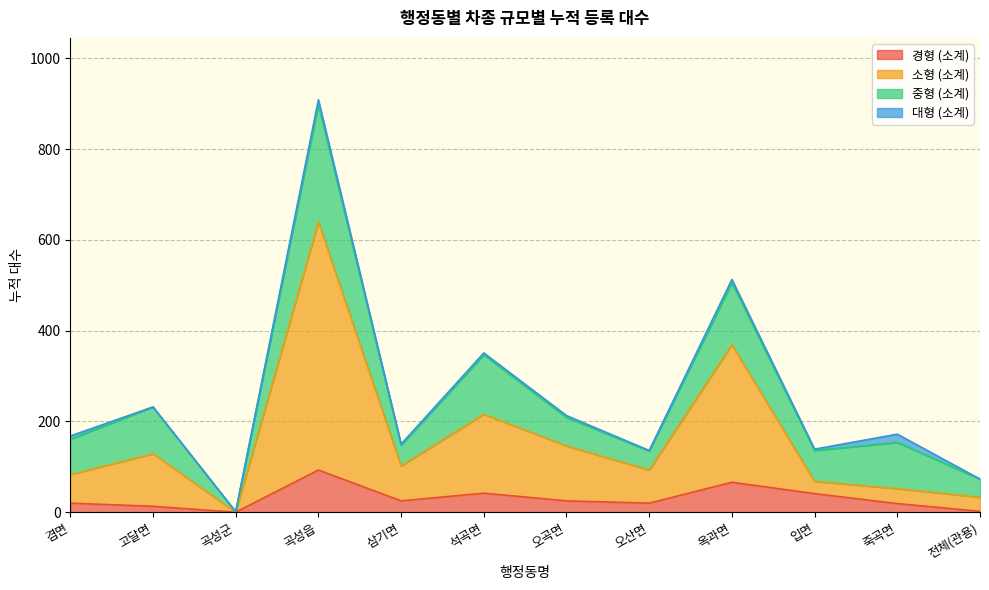

Does the chart display data point markers on the line(s)?

No